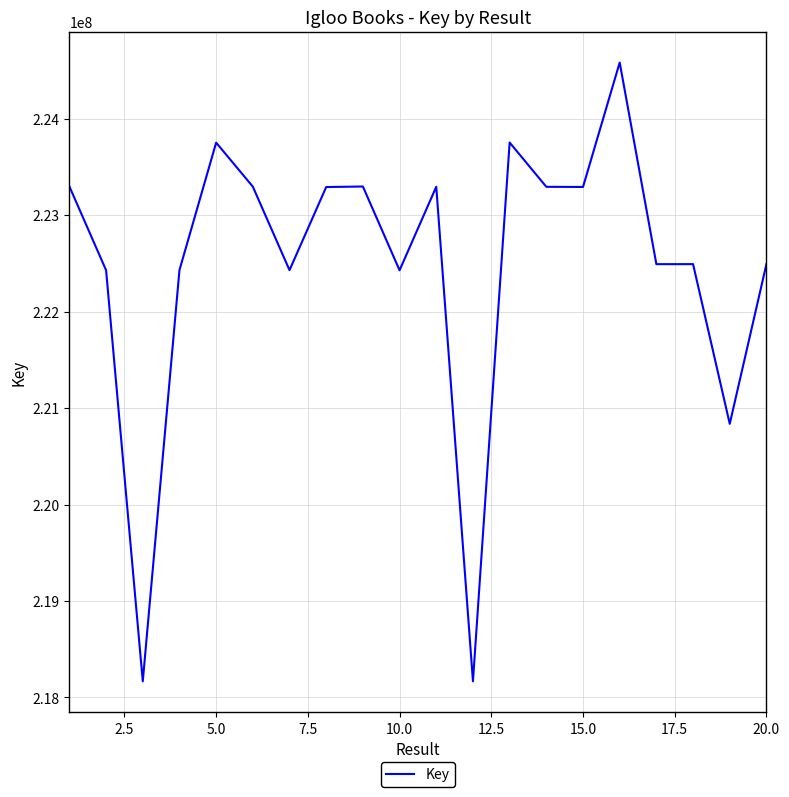

What is the maximum value shown in the chart?

224583369